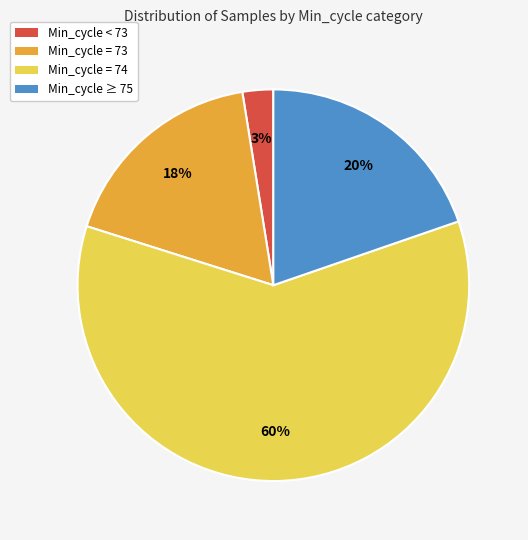

The Min_cycle = 73 slice represents 18% of the pie. True or false?

True